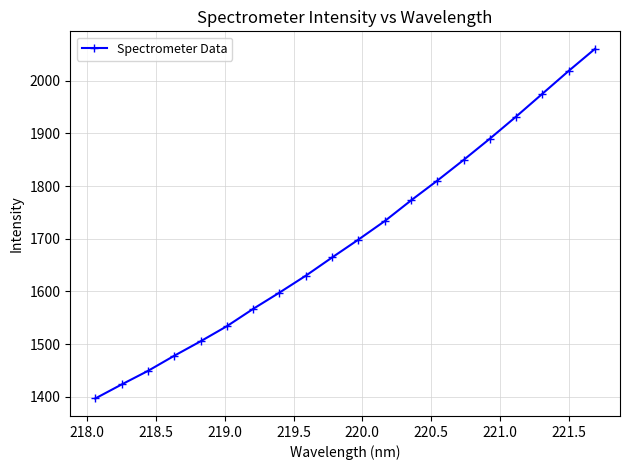

Does the chart display data point markers on the line(s)?

Yes